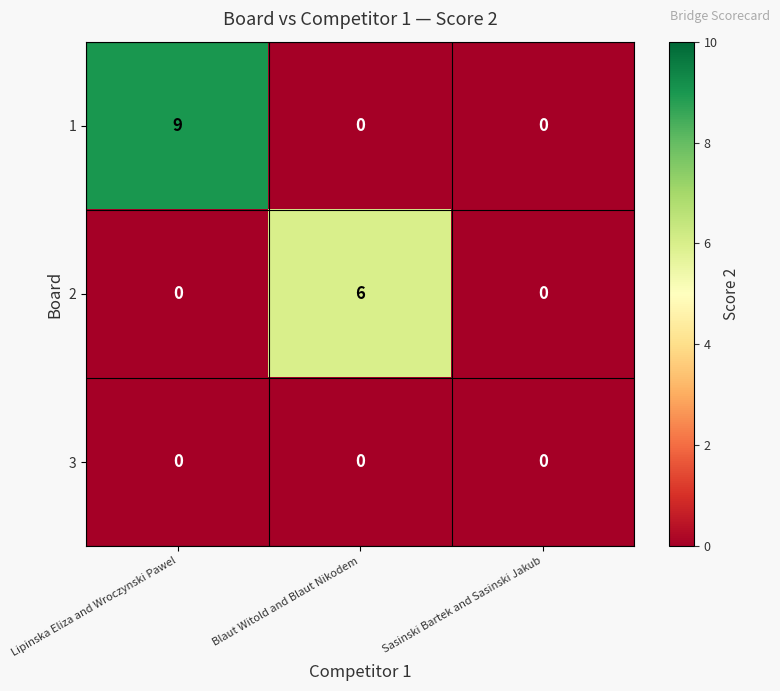

Is it true that 1 equals 0 at Blaut Witold and Blaut Nikodem?

True